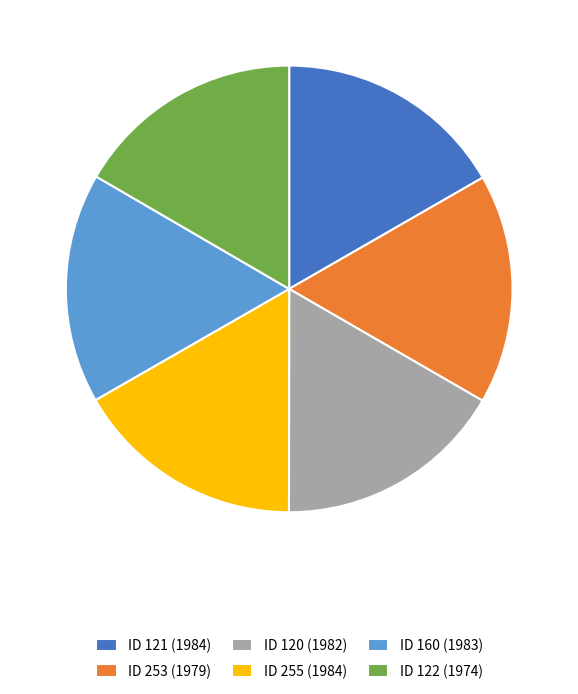

What is the ratio of the value at ID 160 (1983) to the value at ID 121 (1984)?

1.0